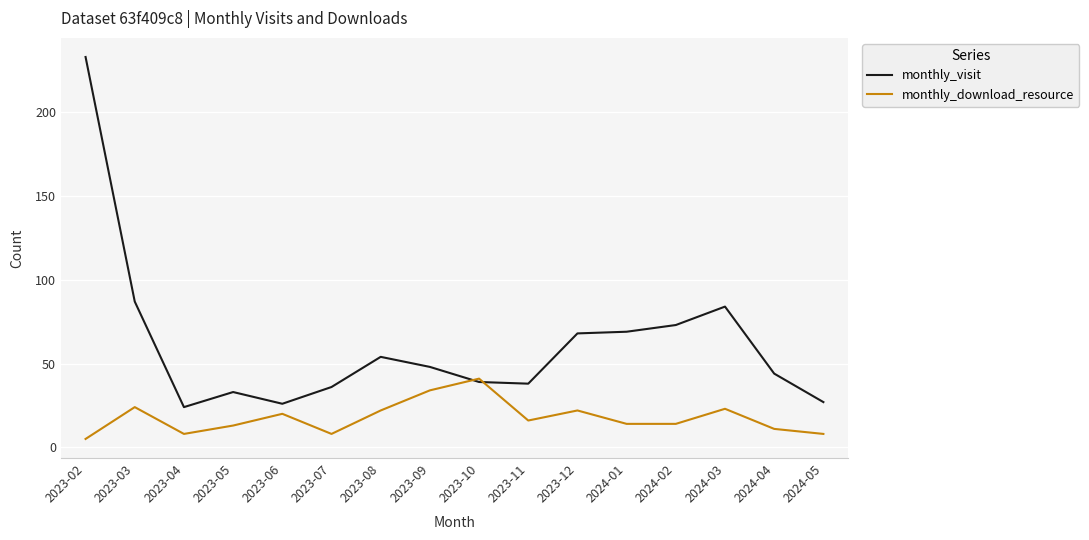

How many intersections are there between monthly_download_resource and monthly_visit?

2